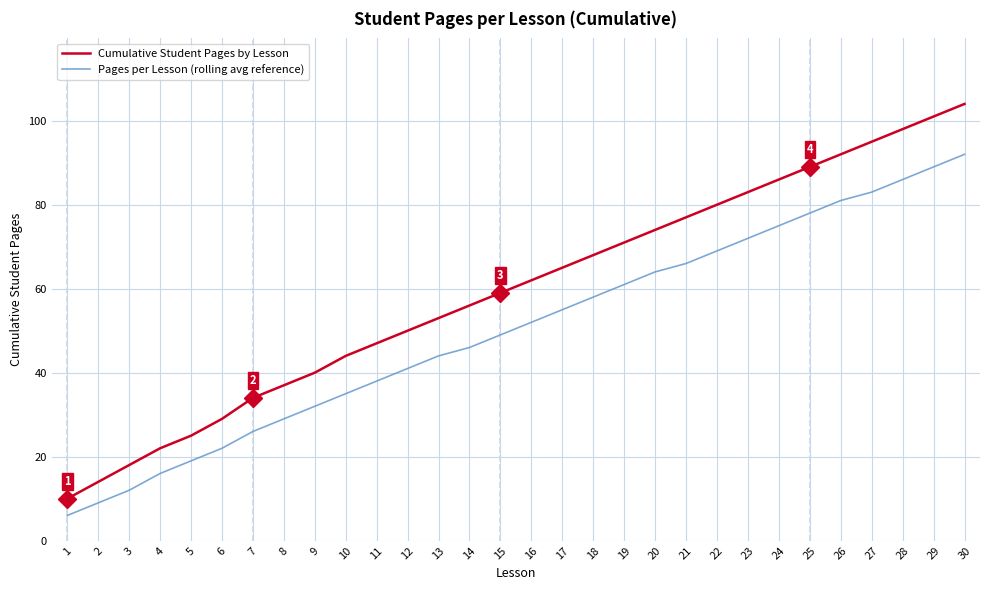

At which label is Pages per Lesson (rolling avg reference) closest to 49?

15